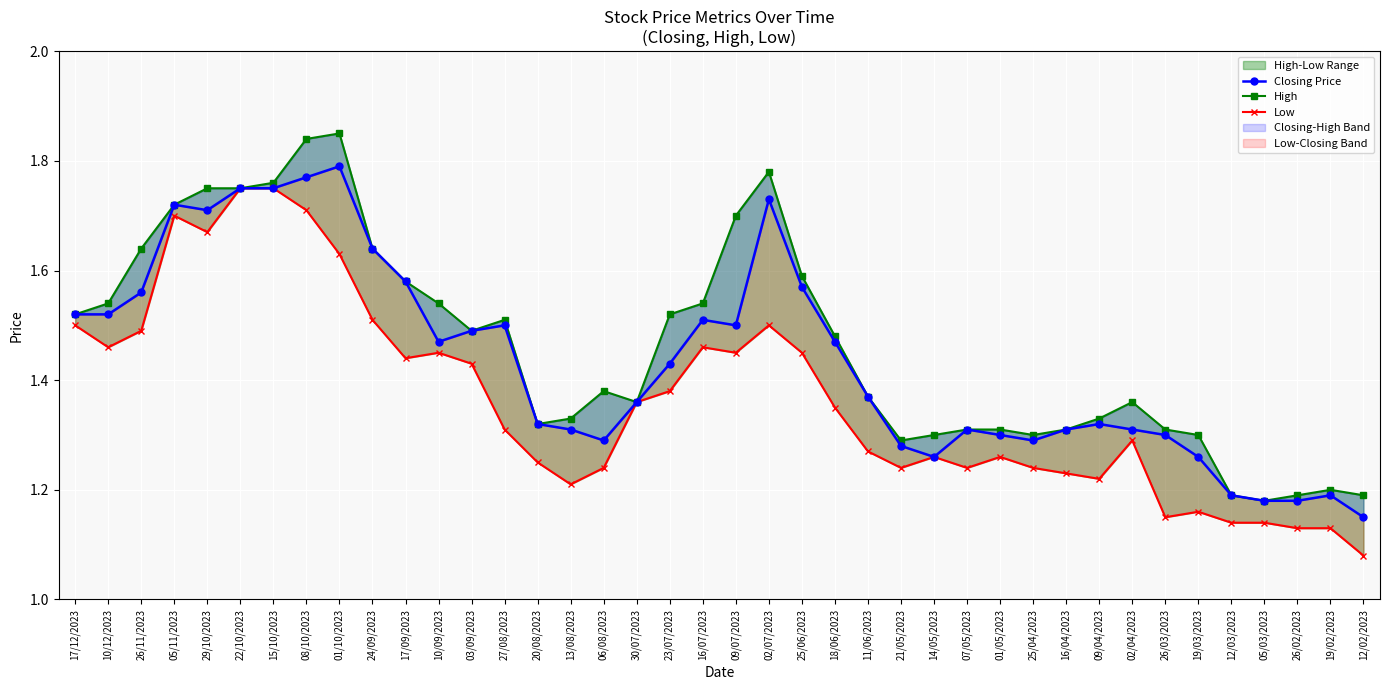

At 26/11/2023, list the series in order from smallest to largest.

Low, Closing Price, High